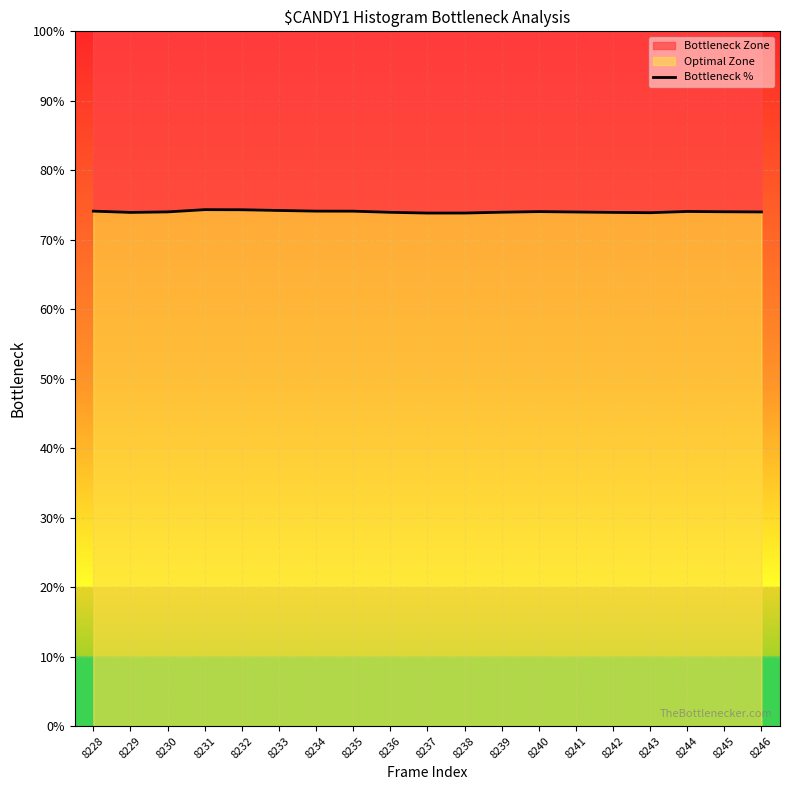

Between 8238 and 8230, which is larger?

8230